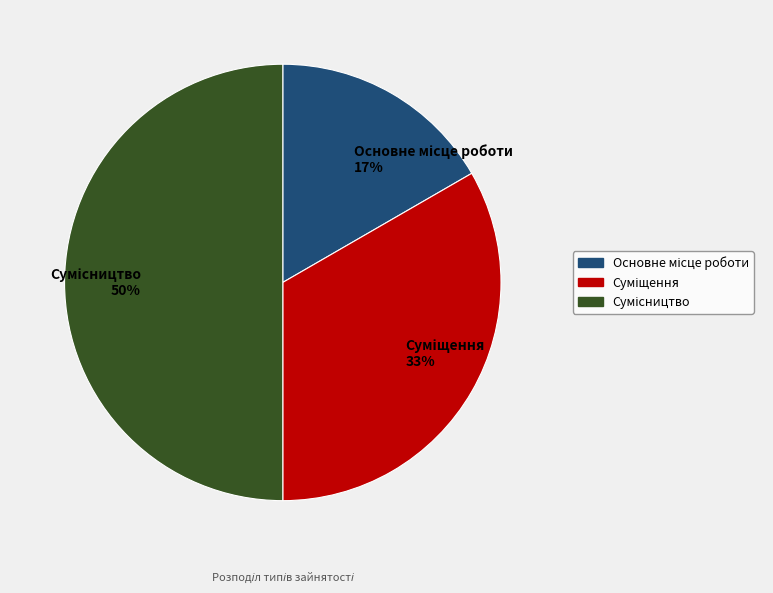

To the nearest percent, what is the average slice percentage?

33%